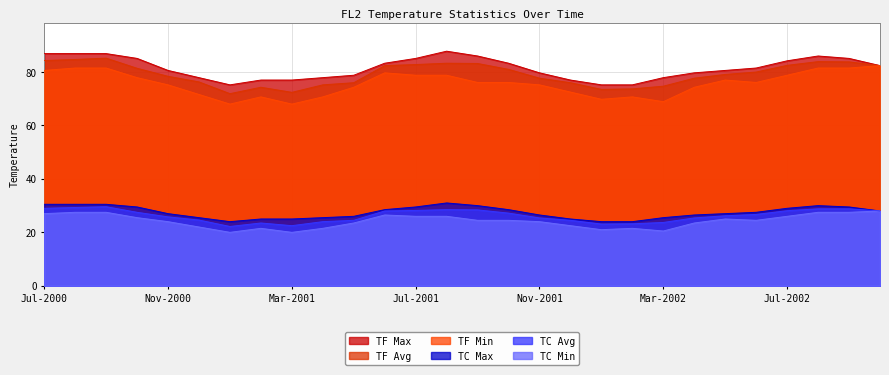

What position from the left is Jun-2001?

12